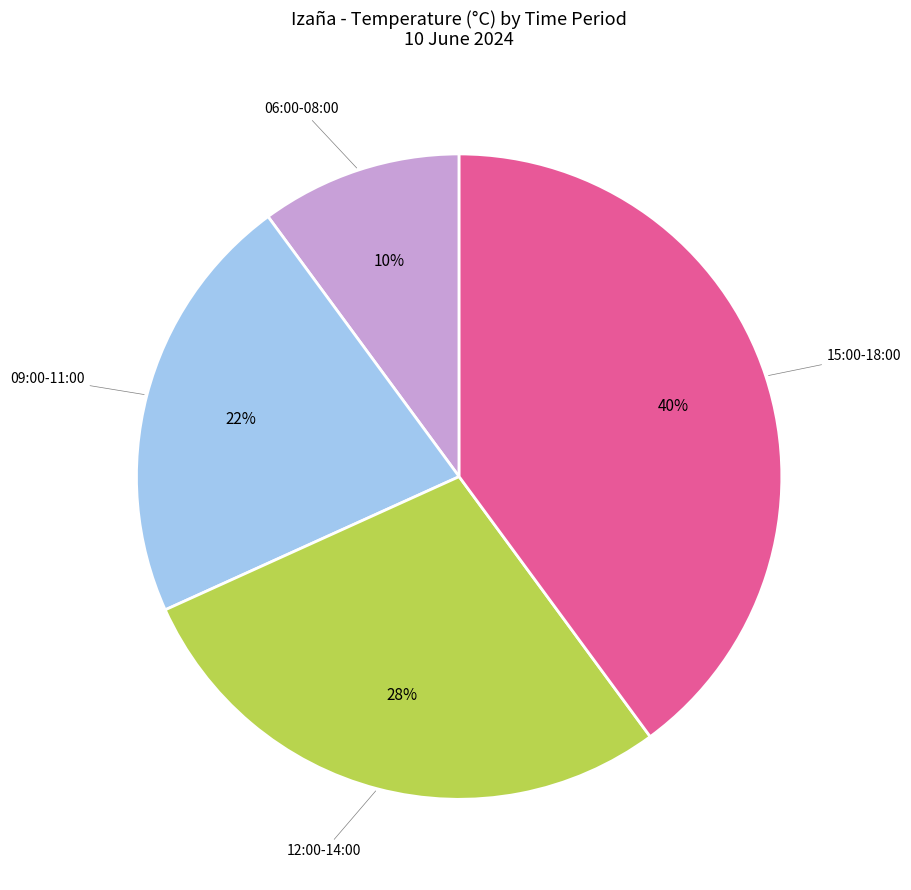

Count the number of slices in the pie.

4